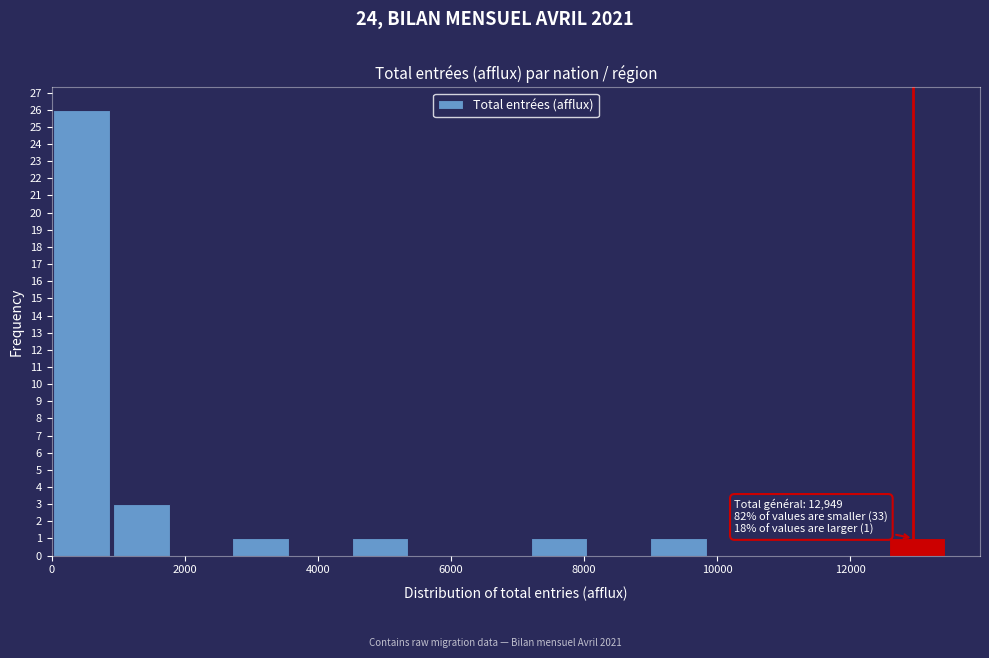

Over which range of the x-axis is the bar tallest?

0 to 800